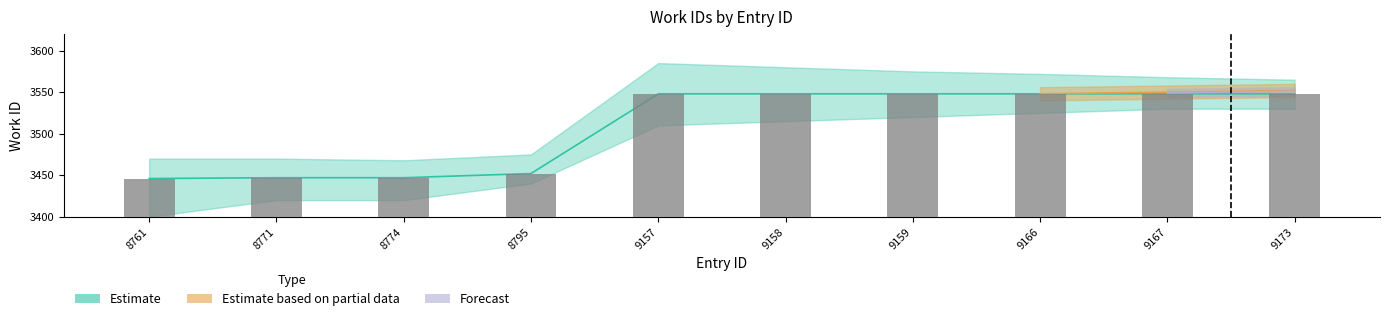

Does the chart contain any negative values?

No